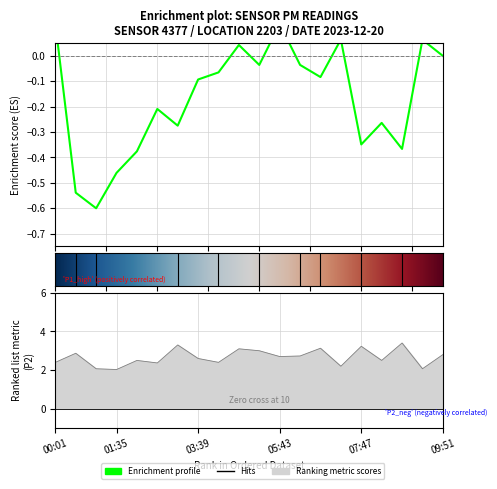

What is the change in value from 01:03 to 04:41?

+1.0